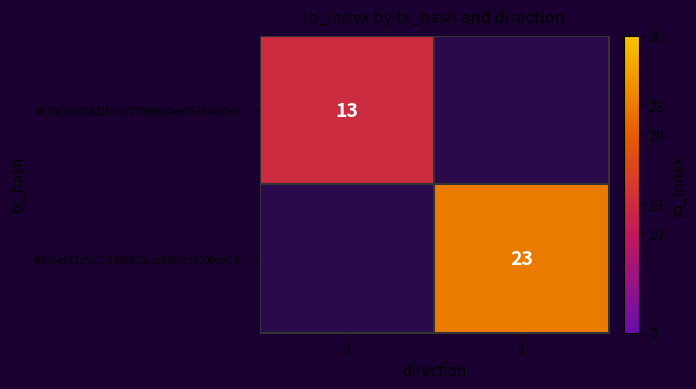

At how many categories does at least one series exceed 20?

1